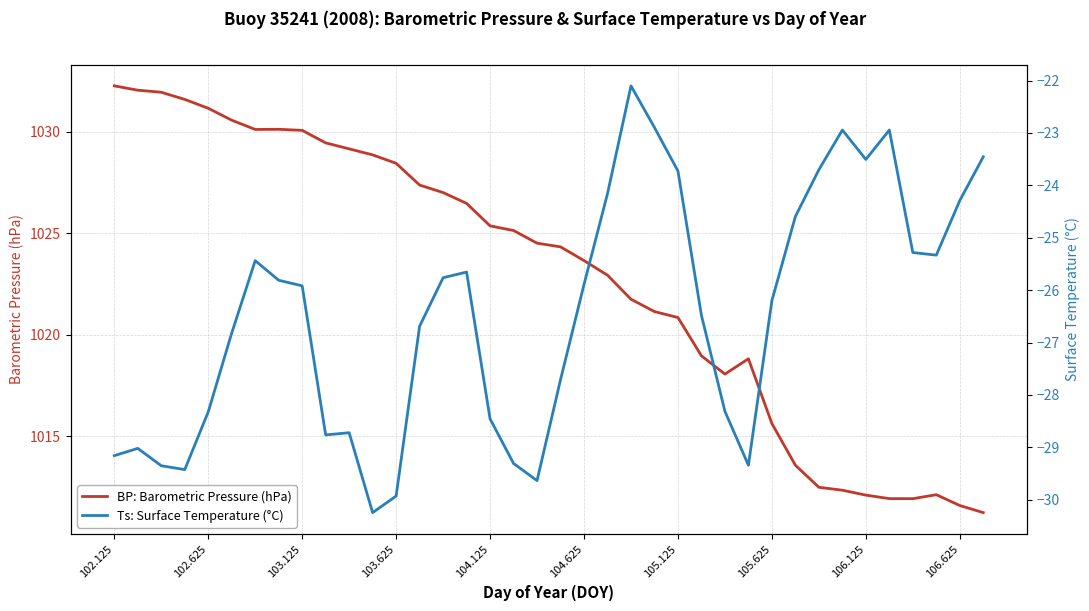

What is the maximum value for BP: Barometric Pressure (hPa)?

1032.3